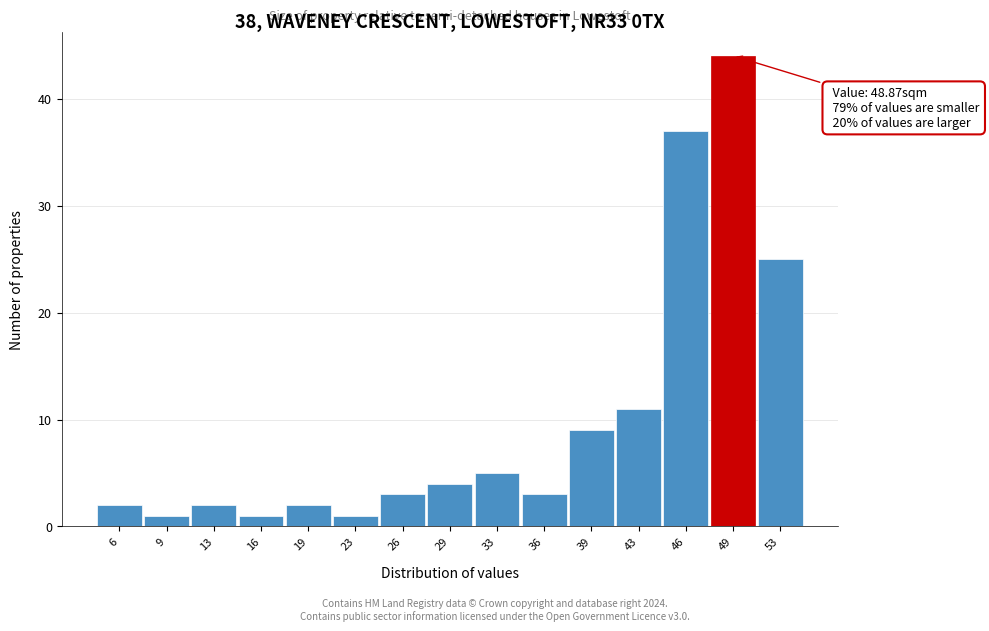

Over which range of the x-axis is the bar tallest?

47.5 to 51.0